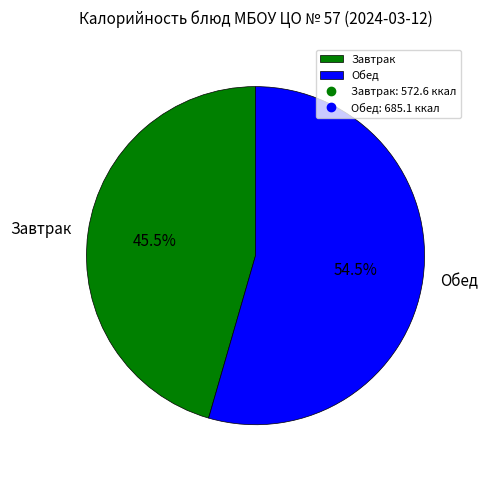

Does Обед account for over 50% of the chart?

Yes